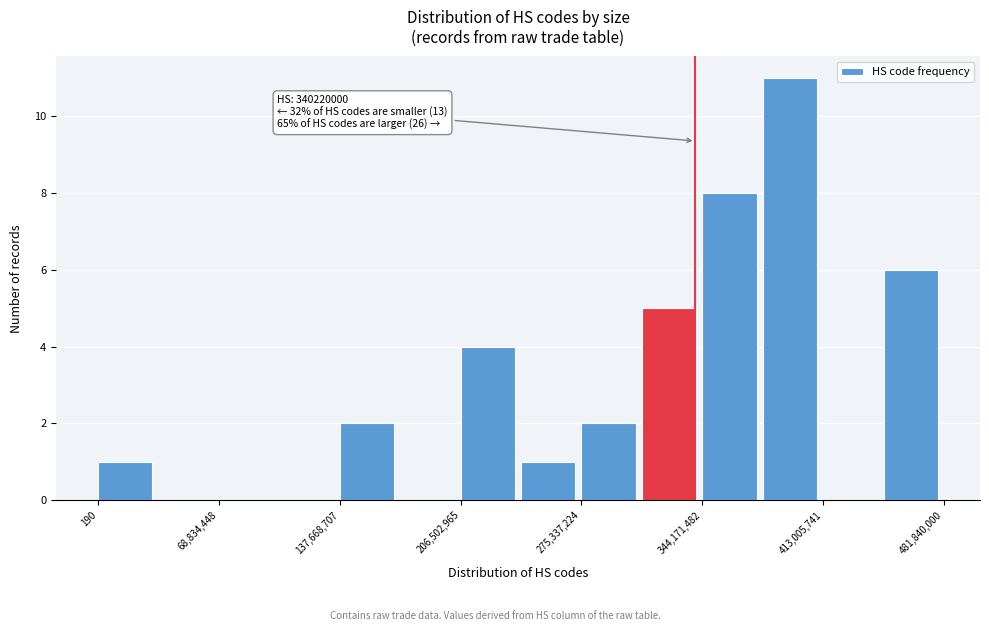

Read against the x-axis, roughly where is the centre of the tallest bar?

390000000